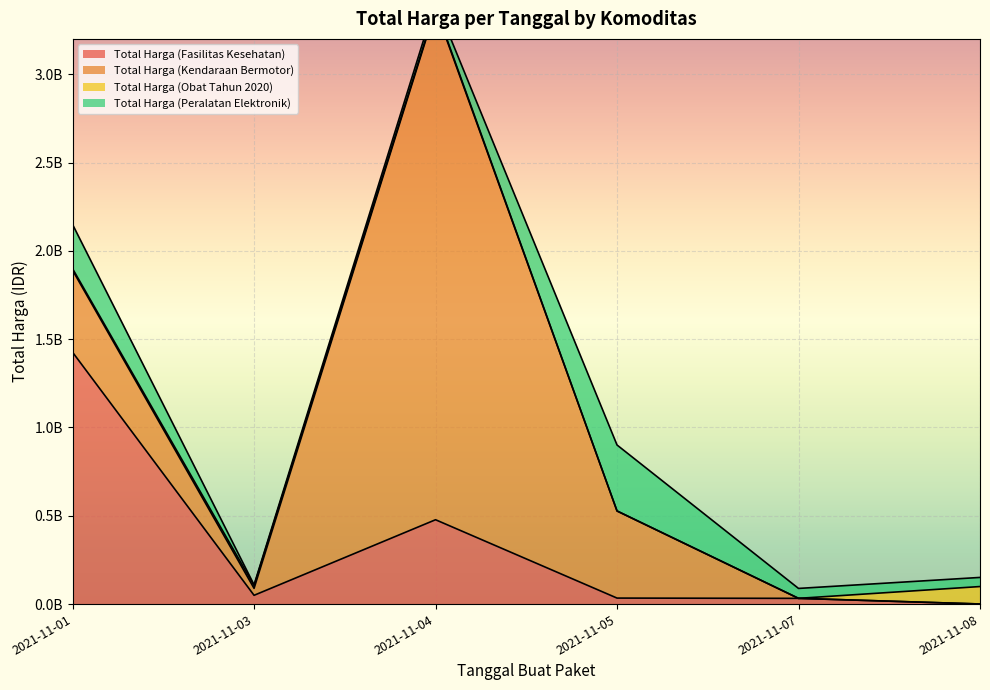

Which category has the lowest value in the Total Harga (Peralatan Elektronik) series?

2021-11-03